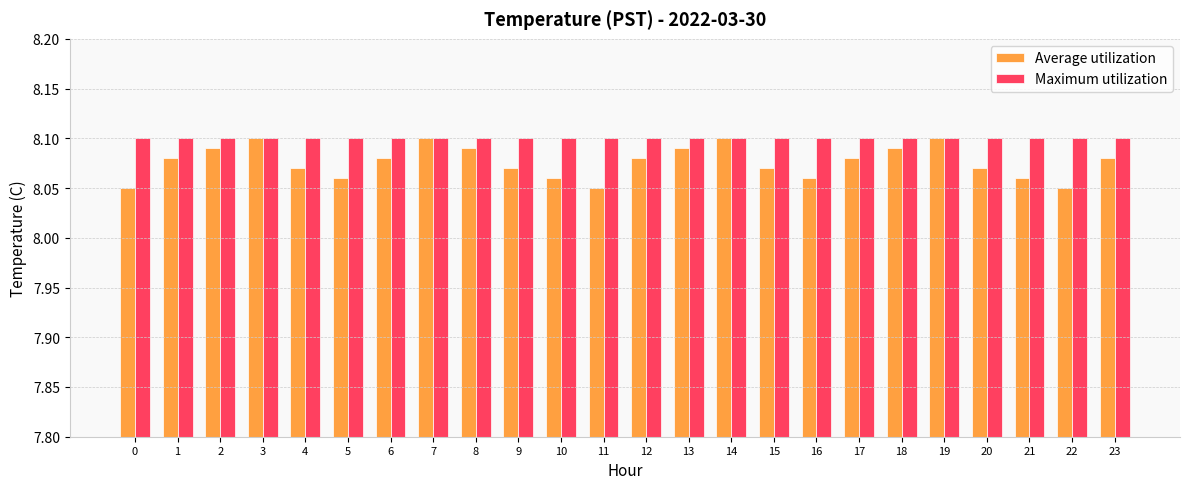

At 21, list the series in order from largest to smallest.

Maximum utilization, Average utilization